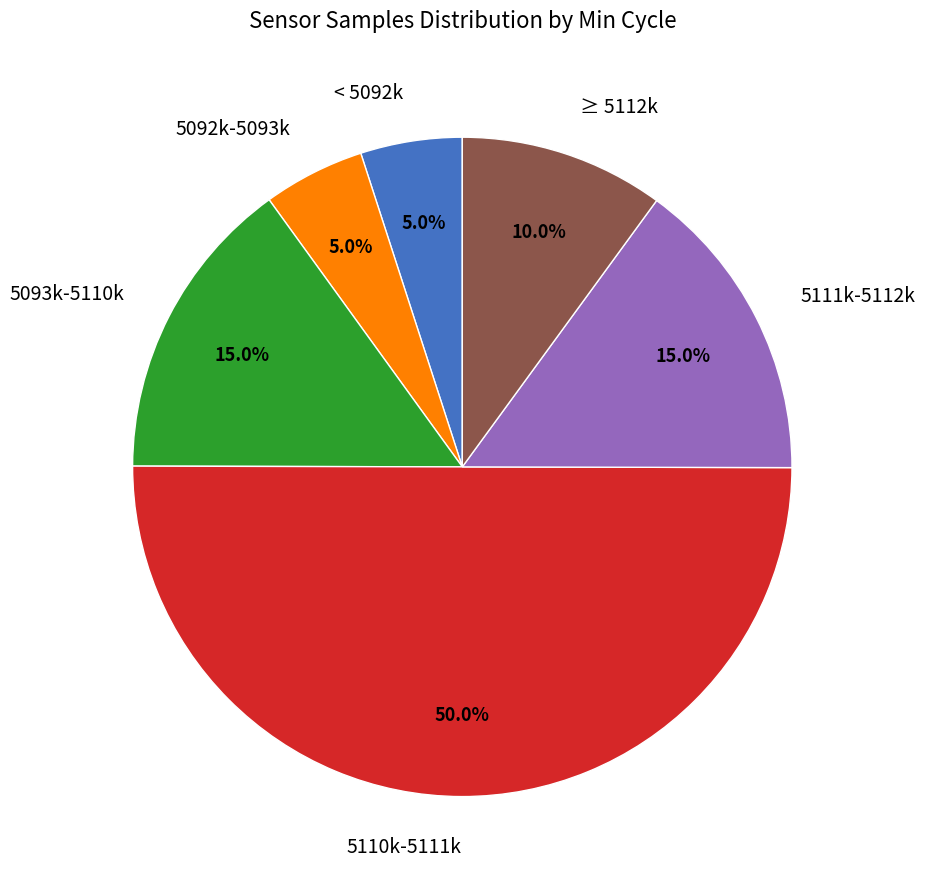

Is the sum of 5111k-5112k and 5093k-5110k greater than half?

No